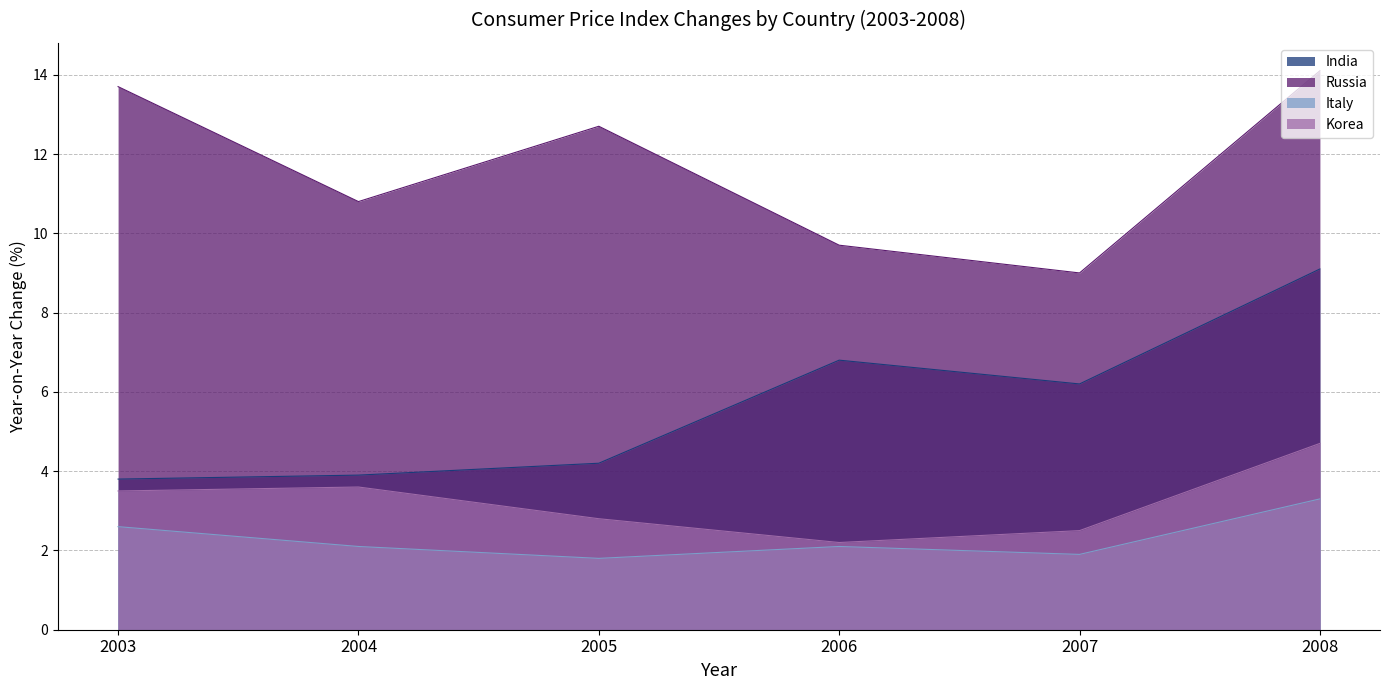

Which label corresponds to the largest value in the chart?

2008